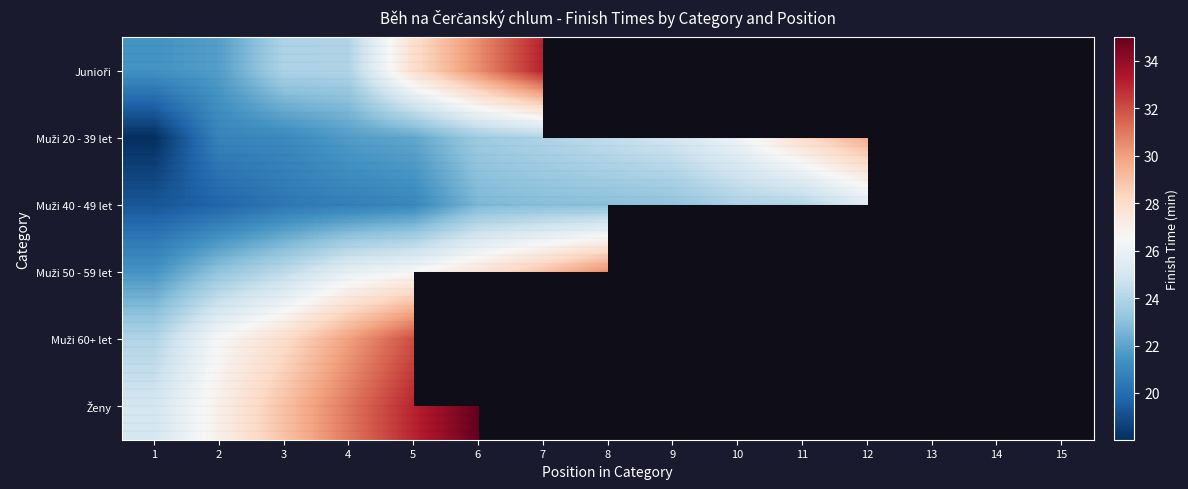

At how many categories does at least one series exceed 20?

15